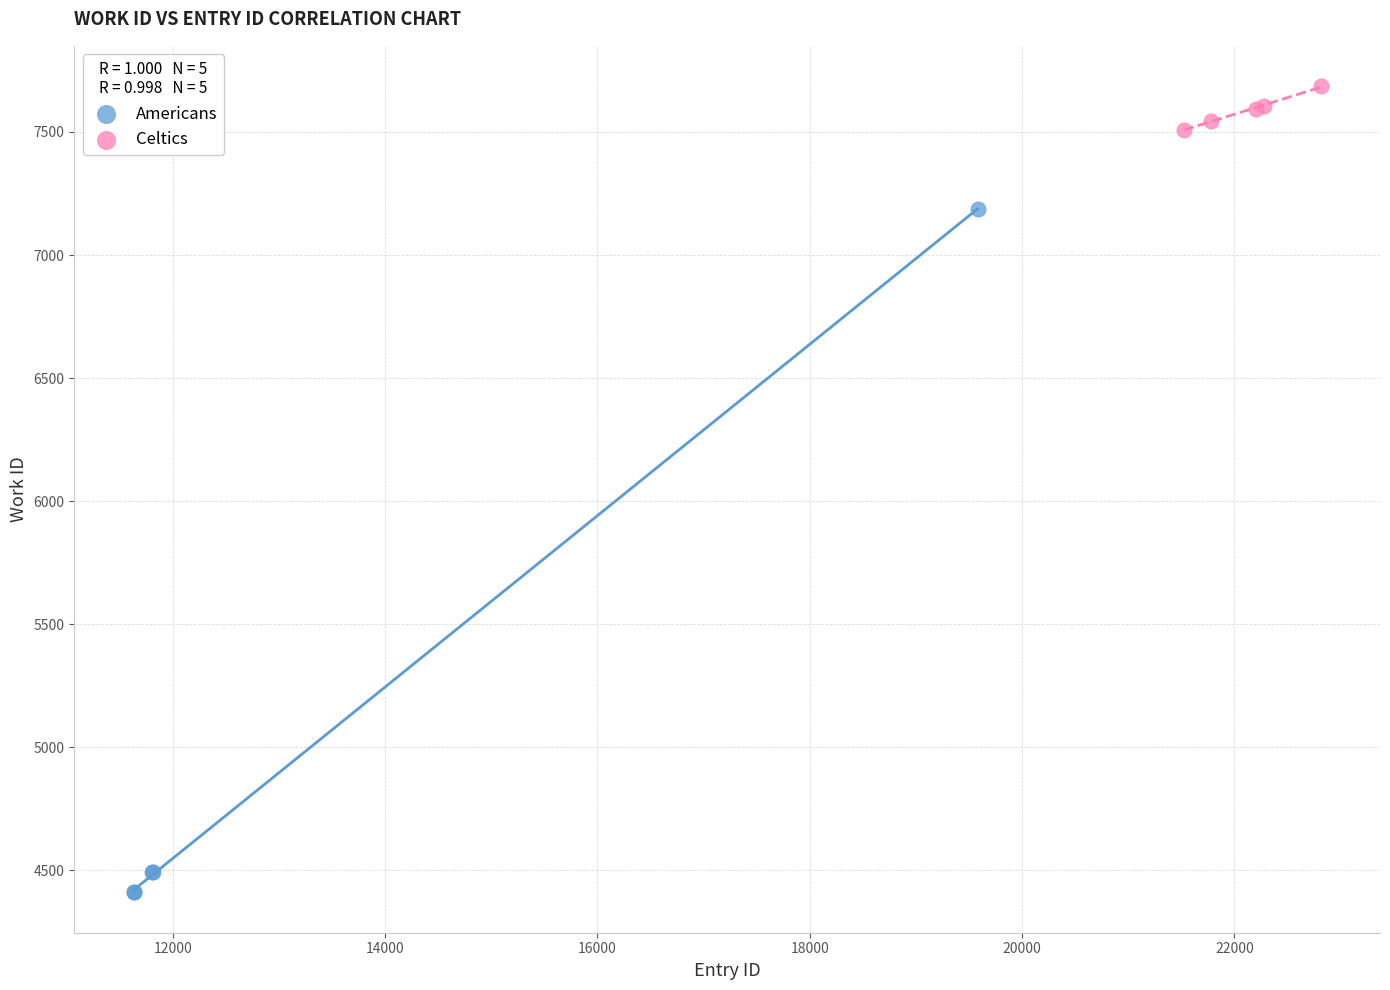

Which series reaches the minimum Y coordinate?

Americans